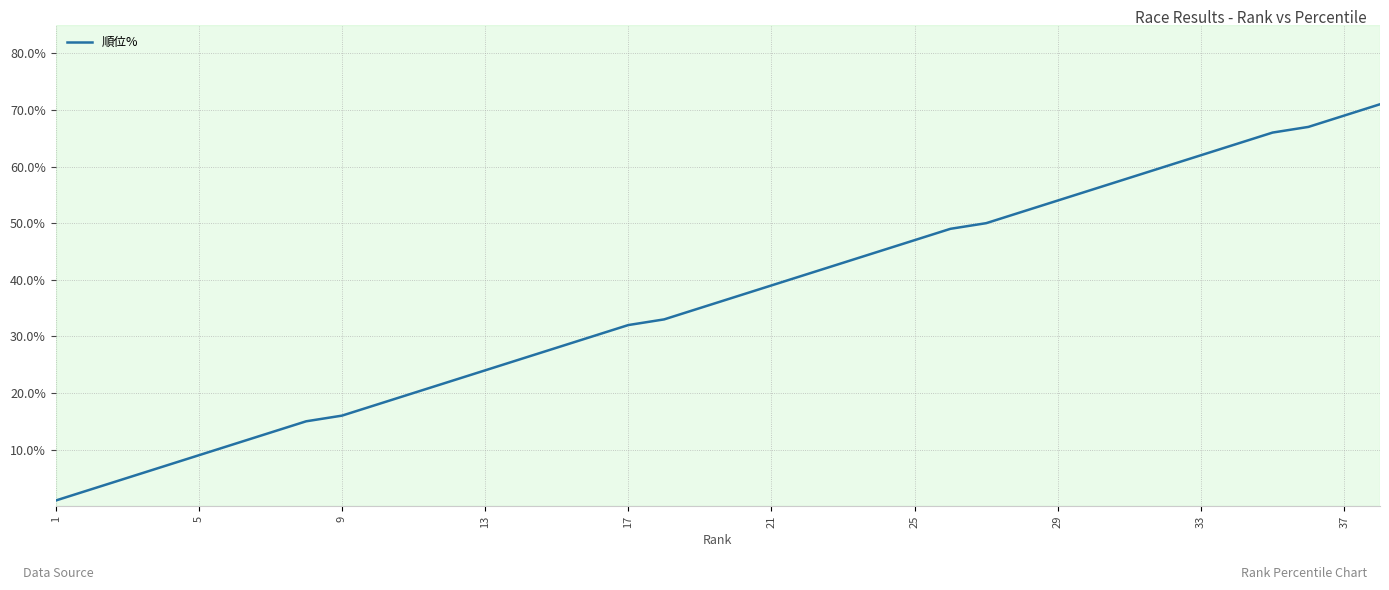

What is the greatest value displayed?

71